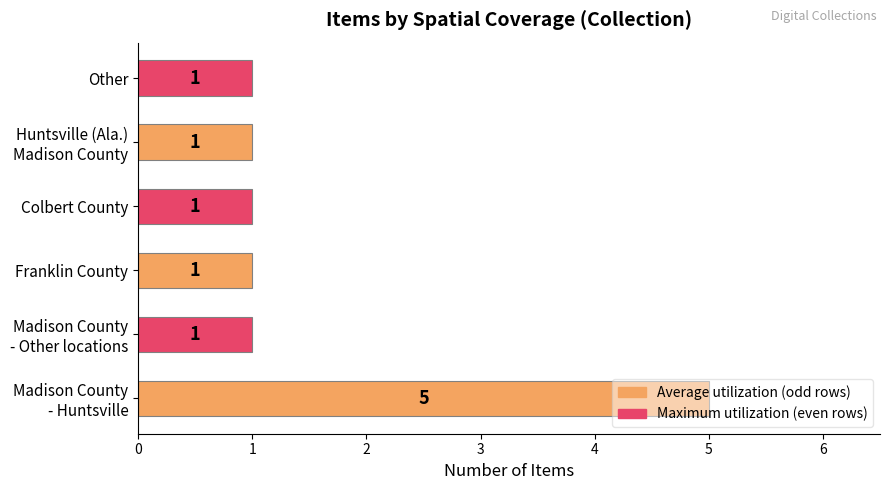

Is it true that the value at Franklin County is 0?

False